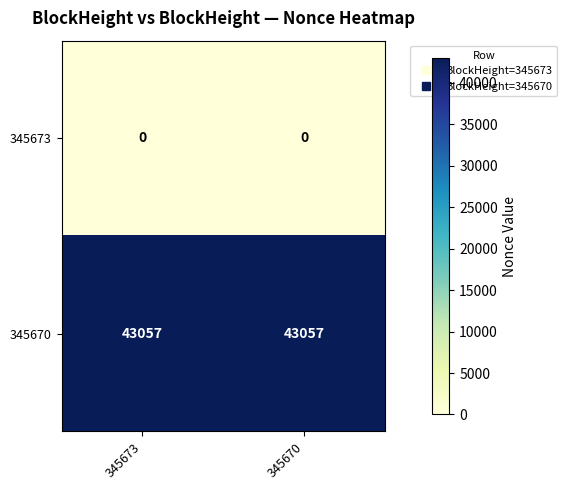

Is it true that 345670 equals 43057 at 345670?

True